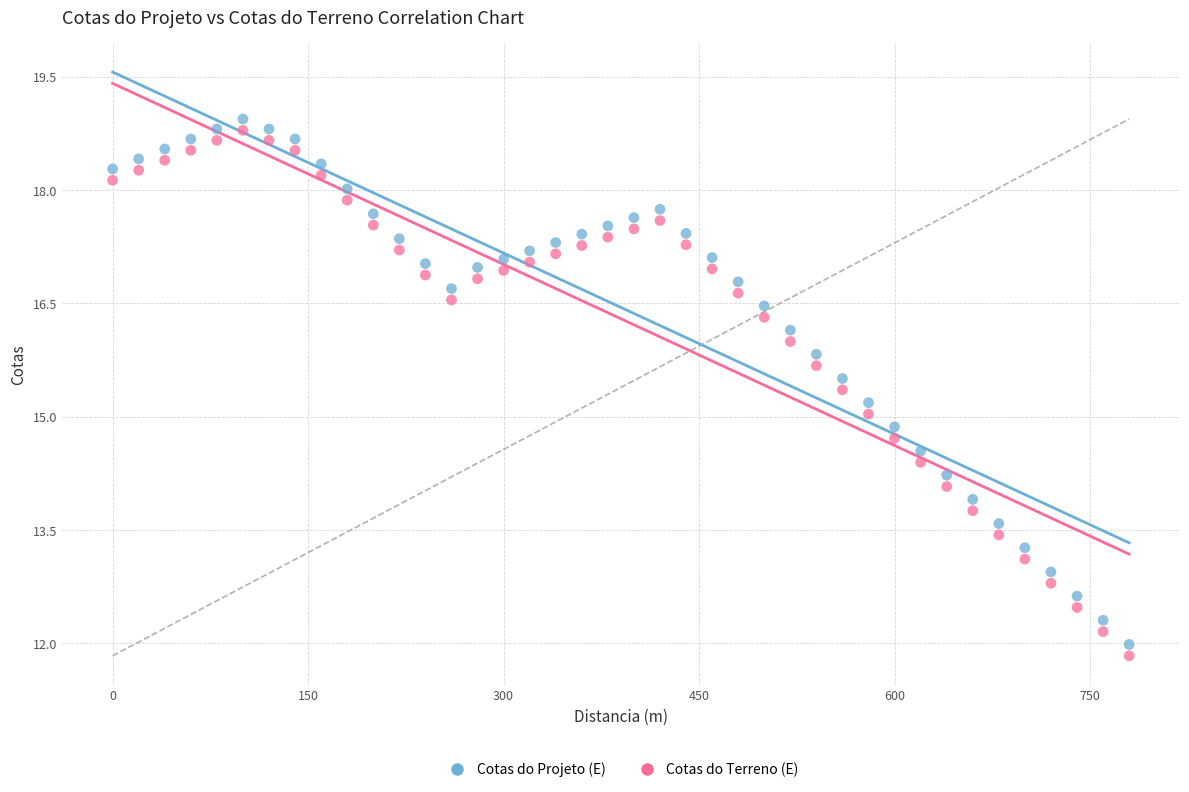

What is the X range (max minus min) for the scatter plot?

780.0